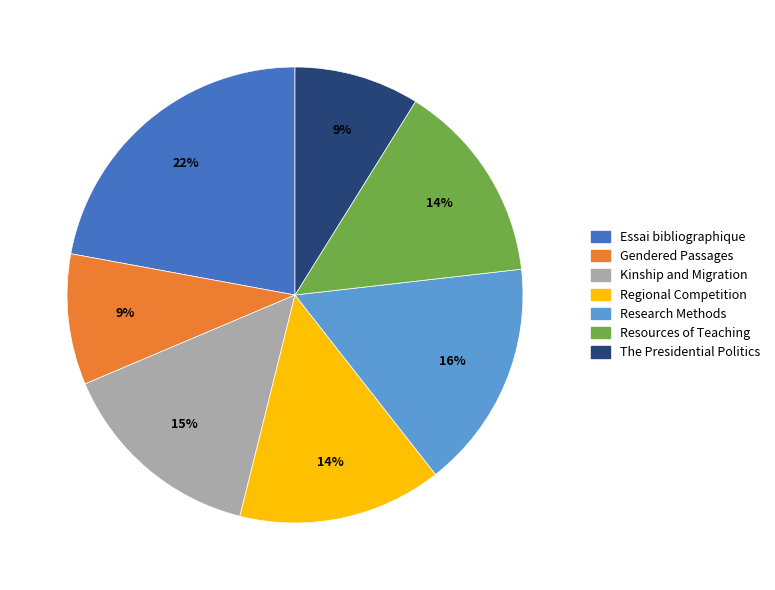

To the nearest percent, what is the difference between the largest and smallest slice percentages?

13%